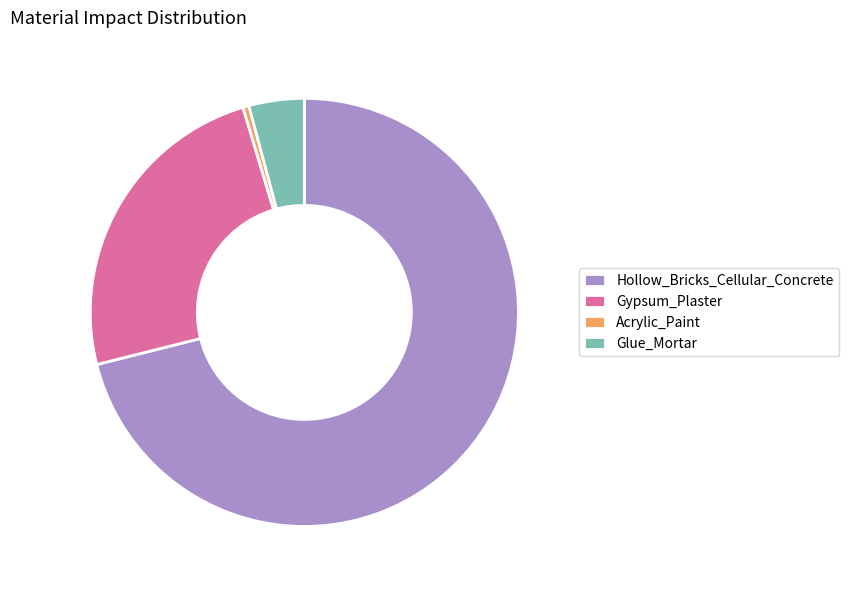

Is there any slice that represents more than half of the pie?

Yes